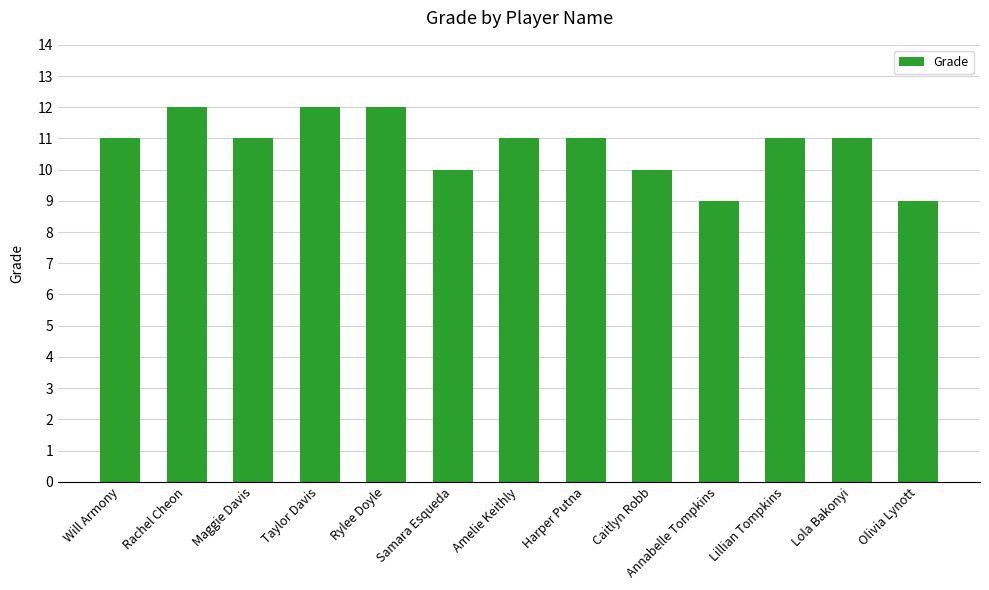

Between Amelie Keithly and Rachel Cheon, which is larger?

Rachel Cheon